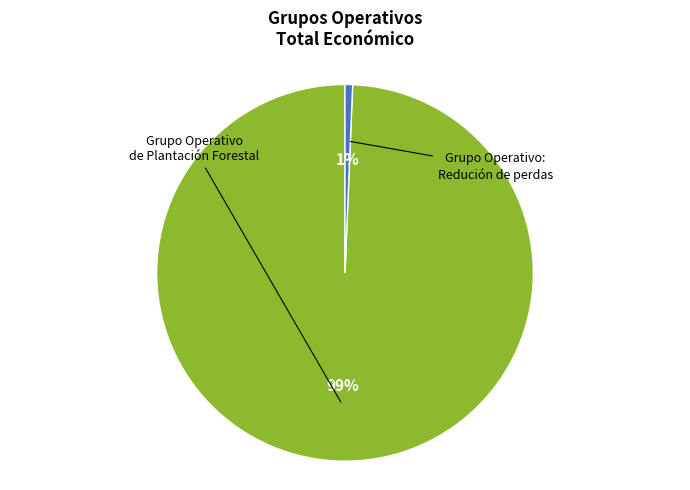

Rank the categories by value from highest to lowest.

Grupo Operativo de Plantación Forestal, Grupo Operativo: Redución de perdas